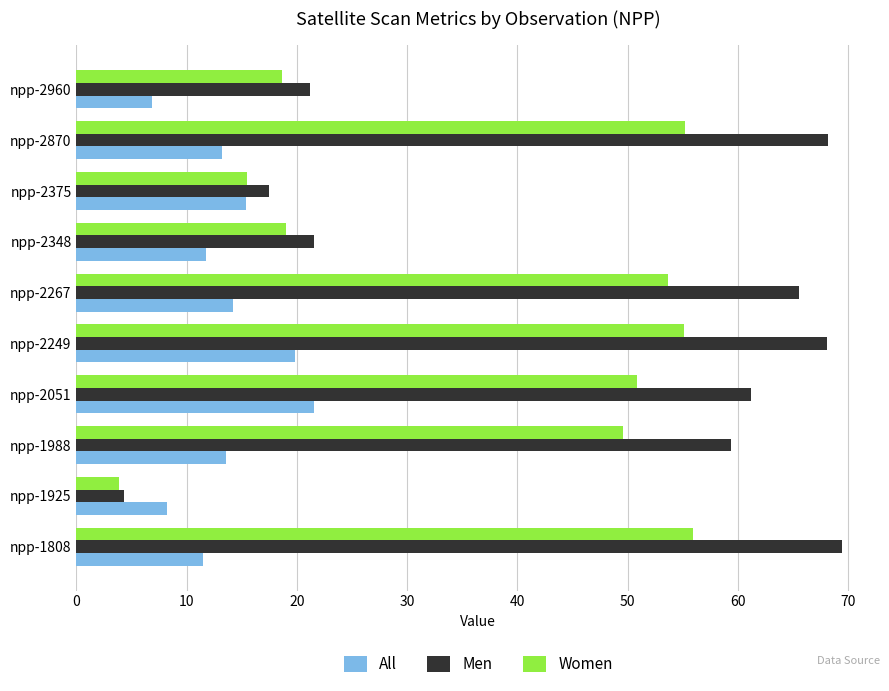

List the series in order of their peak value, lowest first.

All, Women, Men